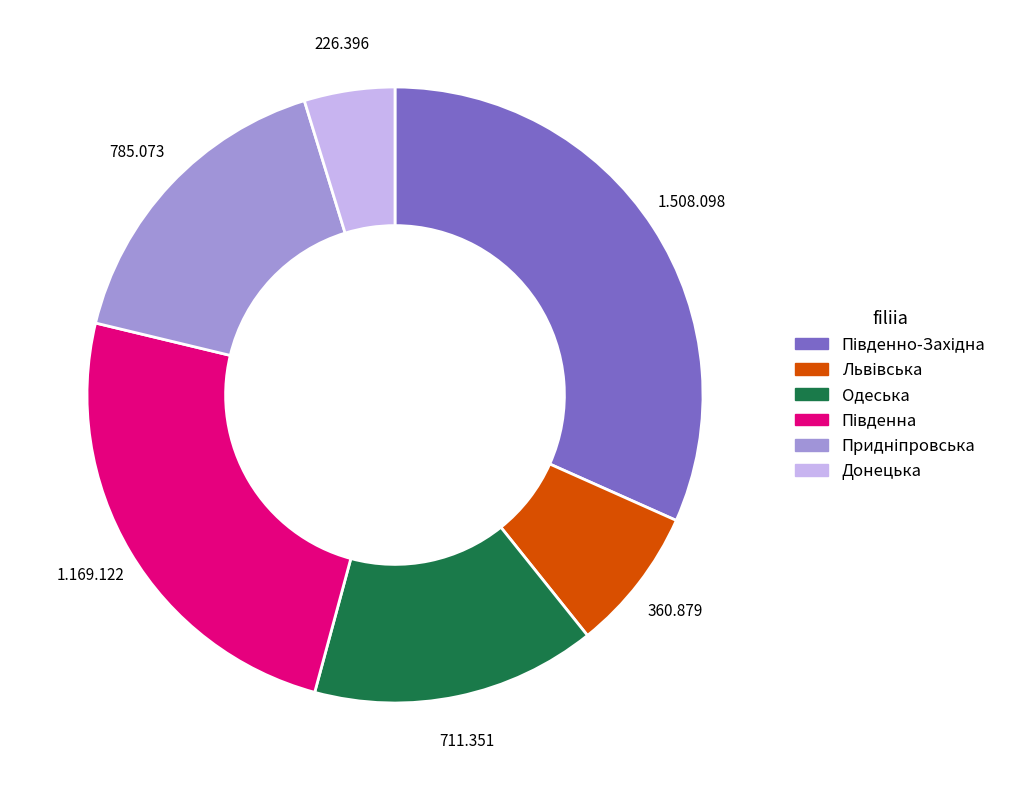

Does any single category account for the majority?

No